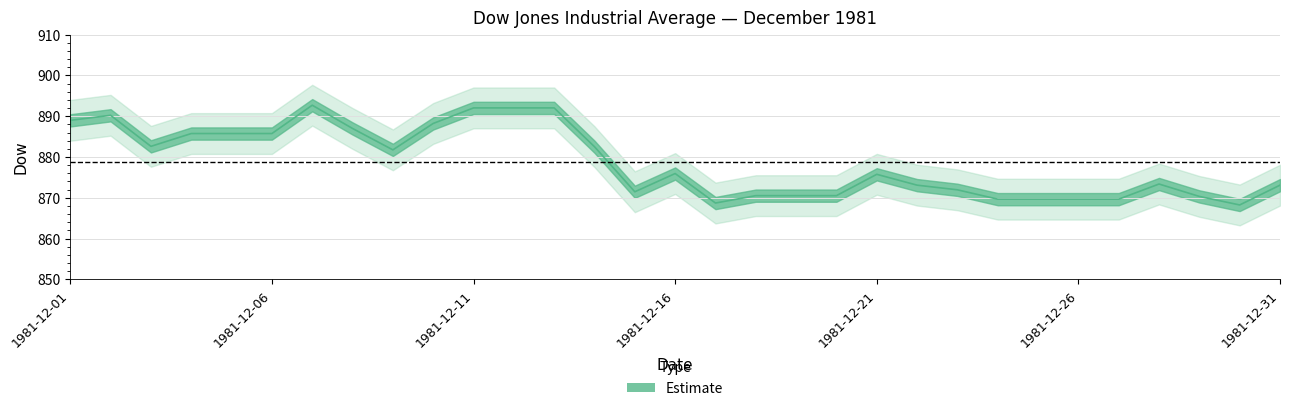

List the labels in order of value, largest first.

1981-12-07, 1981-12-11, 1981-12-12, 1981-12-13, 1981-12-02, 1981-12-01, 1981-12-10, 1981-12-08, 1981-12-04, 1981-12-05, 1981-12-06, 1981-12-03, 1981-12-14, 1981-12-09, 1981-12-16, 1981-12-21, 1981-12-28, 1981-12-22, 1981-12-31, 1981-12-23, 1981-12-15, 1981-12-18, 1981-12-19, 1981-12-20, 1981-12-29, 1981-12-24, 1981-12-25, 1981-12-26, 1981-12-27, 1981-12-17, 1981-12-30